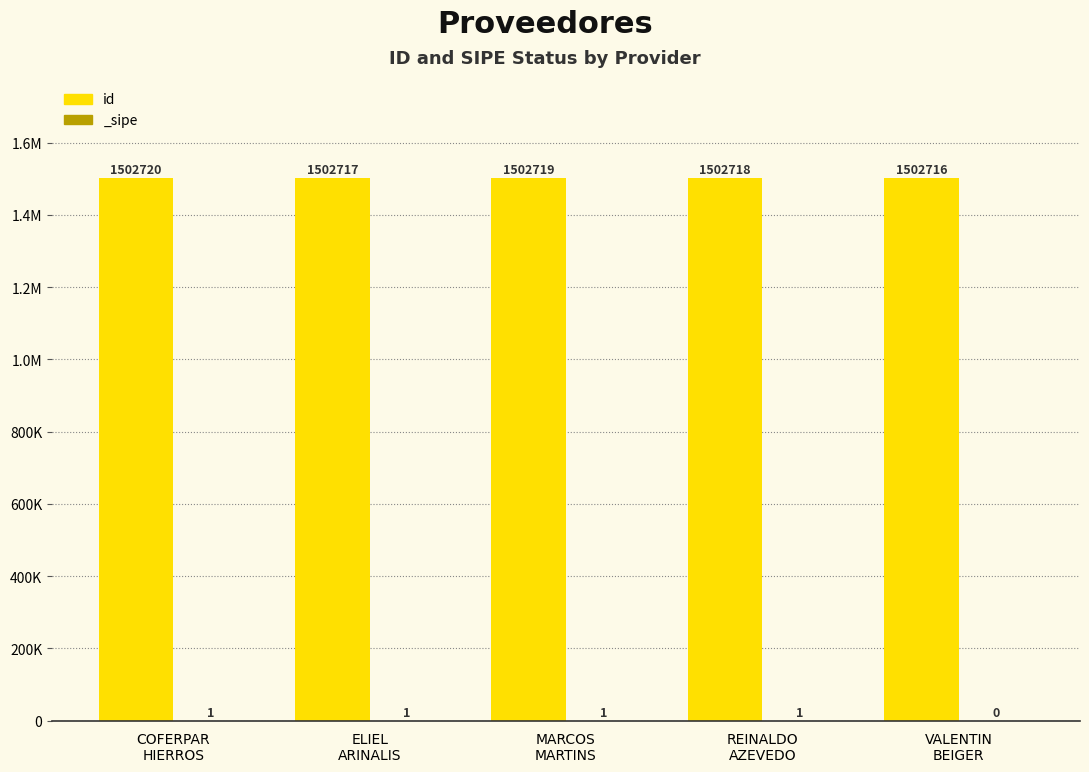

How many data points are above 1502718?

2